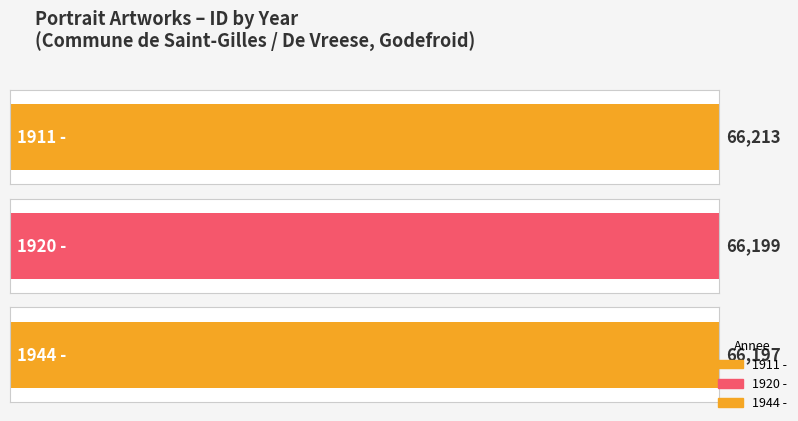

Reading right to left, list all the values displayed in this chart.

1944 -=66197	1920 -=66199	1911 -=66213